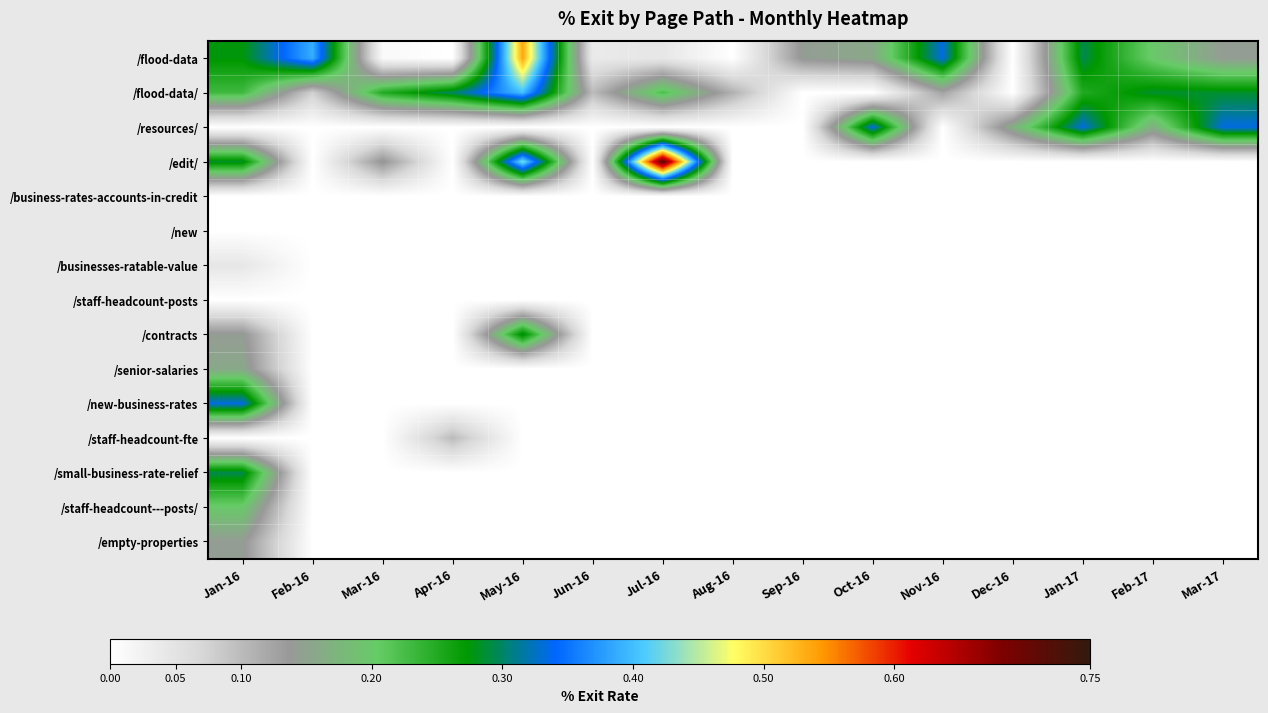

How many series are shown in this chart?

15